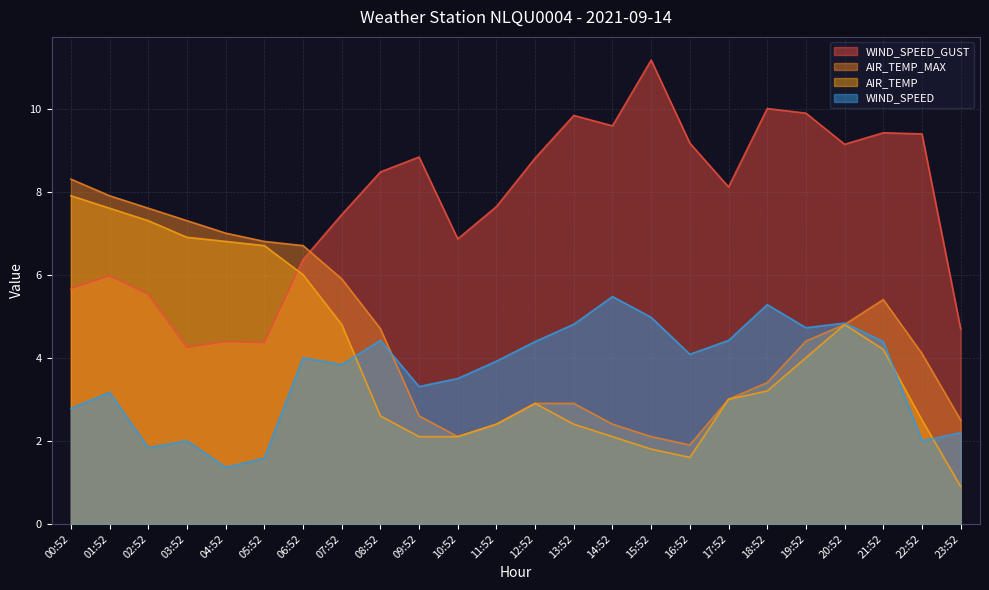

Reading right to left, list all the values displayed in this chart.

AIR_TEMP: 23:52=0.9	22:52=2.5	21:52=4.2	20:52=4.8	19:52=4.0	18:52=3.2	17:52=3.0	16:52=1.6	15:52=1.8	14:52=2.1	13:52=2.4	12:52=2.9	11:52=2.4	10:52=2.1	09:52=2.1	08:52=2.6	07:52=4.8	06:52=6.0	05:52=6.7	04:52=6.8	03:52=6.9	02:52=7.3	01:52=7.6	00:52=7.9
AIR_TEMP_MAX: 23:52=2.5	22:52=4.1	21:52=5.4	20:52=4.8	19:52=4.4	18:52=3.4	17:52=3.0	16:52=1.9	15:52=2.1	14:52=2.4	13:52=2.9	12:52=2.9	11:52=2.4	10:52=2.1	09:52=2.6	08:52=4.7	07:52=5.9	06:52=6.7	05:52=6.8	04:52=7.0	03:52=7.3	02:52=7.6	01:52=7.9	00:52=8.3
WIND_SPEED: 23:52=2.2	22:52=2.0	21:52=4.4	20:52=4.8	19:52=4.7	18:52=5.3	17:52=4.4	16:52=4.1	15:52=5.0	14:52=5.5	13:52=4.8	12:52=4.4	11:52=3.9	10:52=3.5	09:52=3.3	08:52=4.4	07:52=3.8	06:52=4.0	05:52=1.6	04:52=1.4	03:52=2.0	02:52=1.8	01:52=3.2	00:52=2.8
WIND_SPEED_GUST: 23:52=4.7	22:52=9.4	21:52=9.4	20:52=9.1	19:52=9.9	18:52=10.0	17:52=8.1	16:52=9.2	15:52=11.2	14:52=9.6	13:52=9.8	12:52=8.8	11:52=7.6	10:52=6.9	09:52=8.8	08:52=8.5	07:52=7.4	06:52=6.4	05:52=4.4	04:52=4.4	03:52=4.2	02:52=5.5	01:52=6.0	00:52=5.7